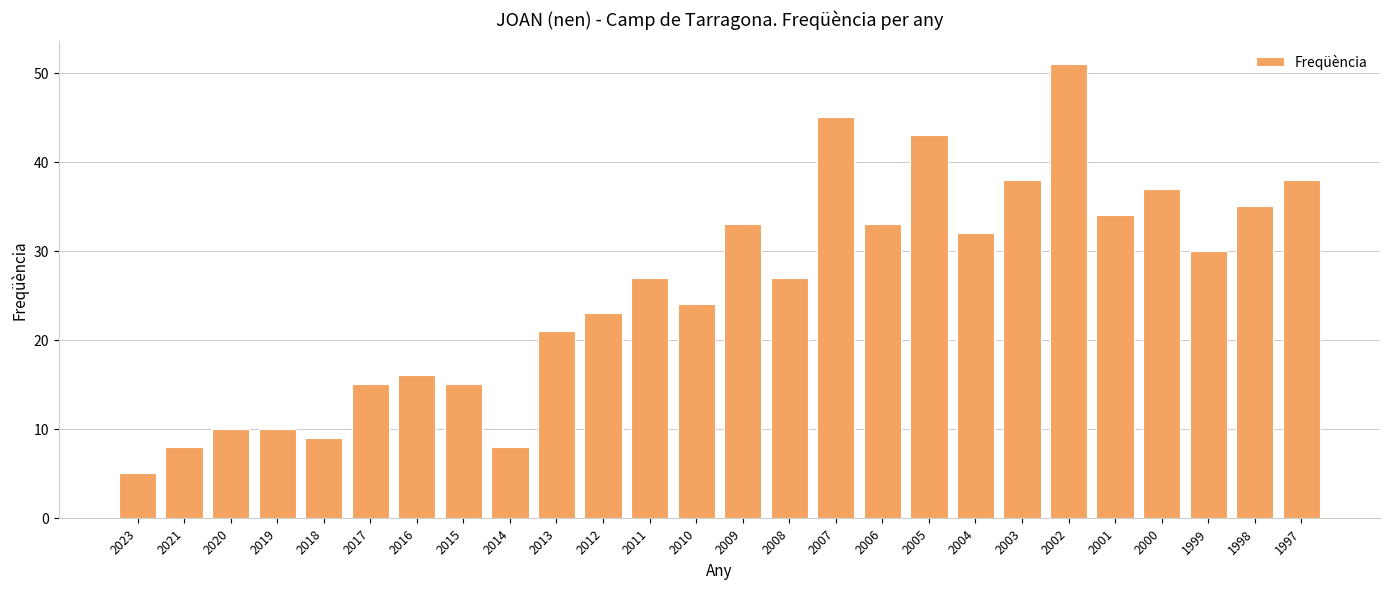

Between 2009 and 2010, which is larger?

2009